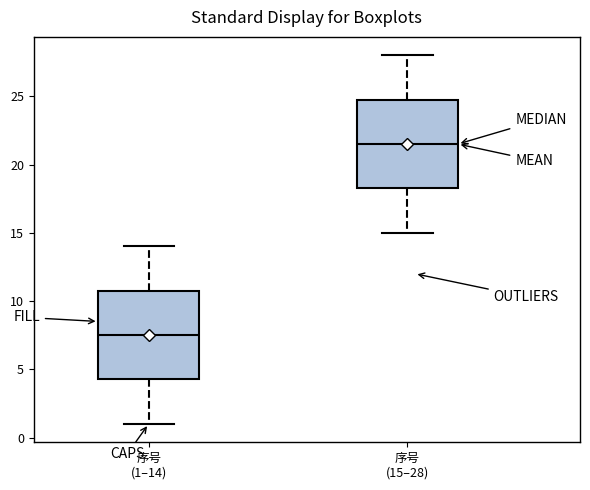

Where does the upper whisker of the box for 序号 (15–28) end on the y-axis? The values are not printed on the chart, so give them approximately, as read against the axis.

28.0